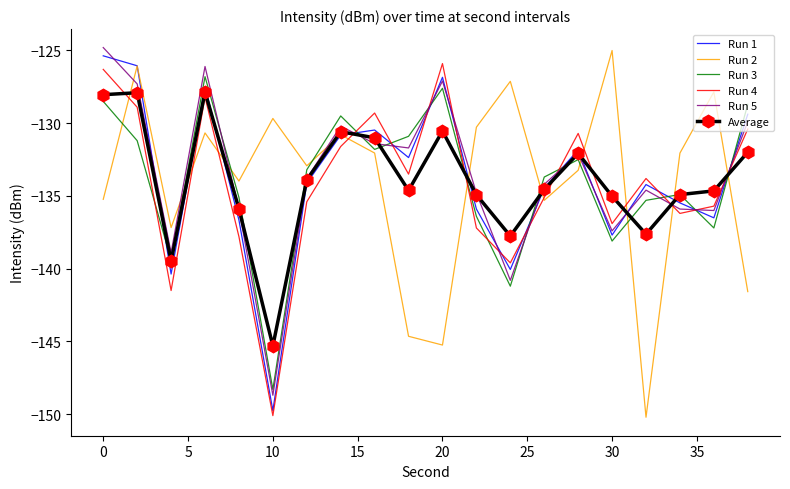

What is the greatest value displayed?

-124.8